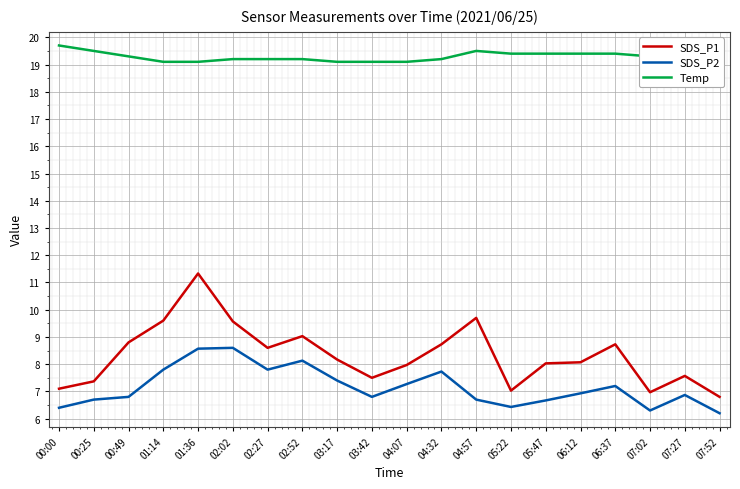

Read the SDS_P1 value at 03:17.

8.2